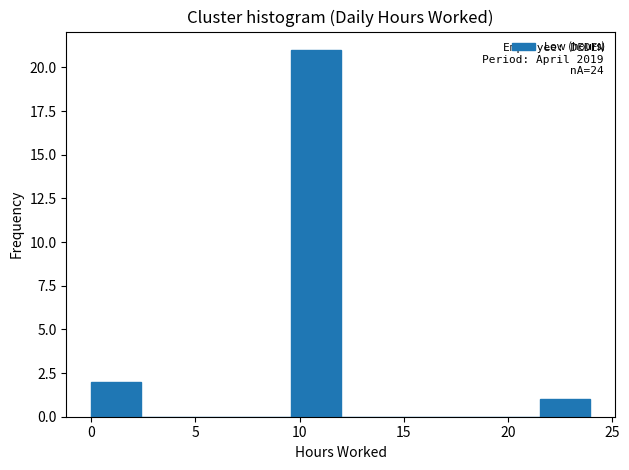

Over which range of the x-axis is the bar tallest?

9.5 to 12.0